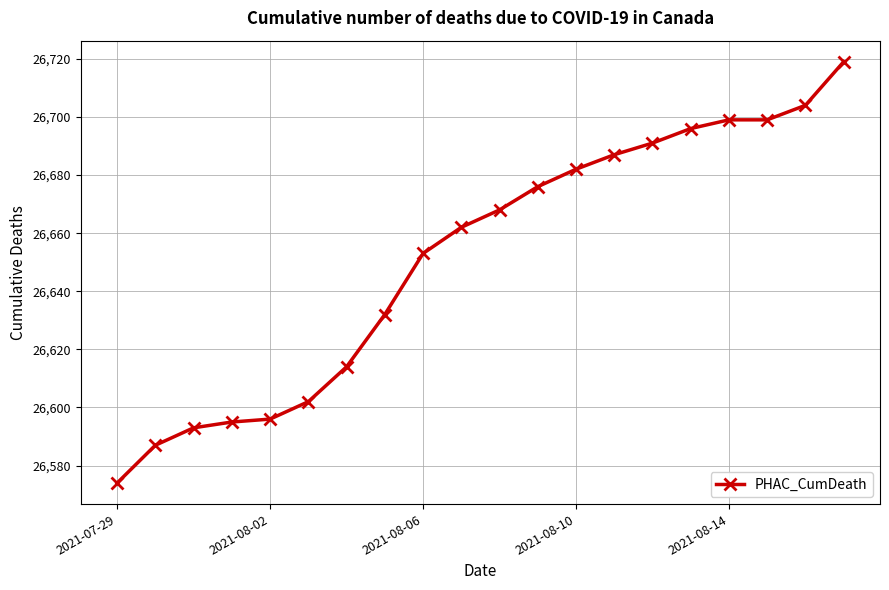

What is the difference between the maximum and minimum values?

145